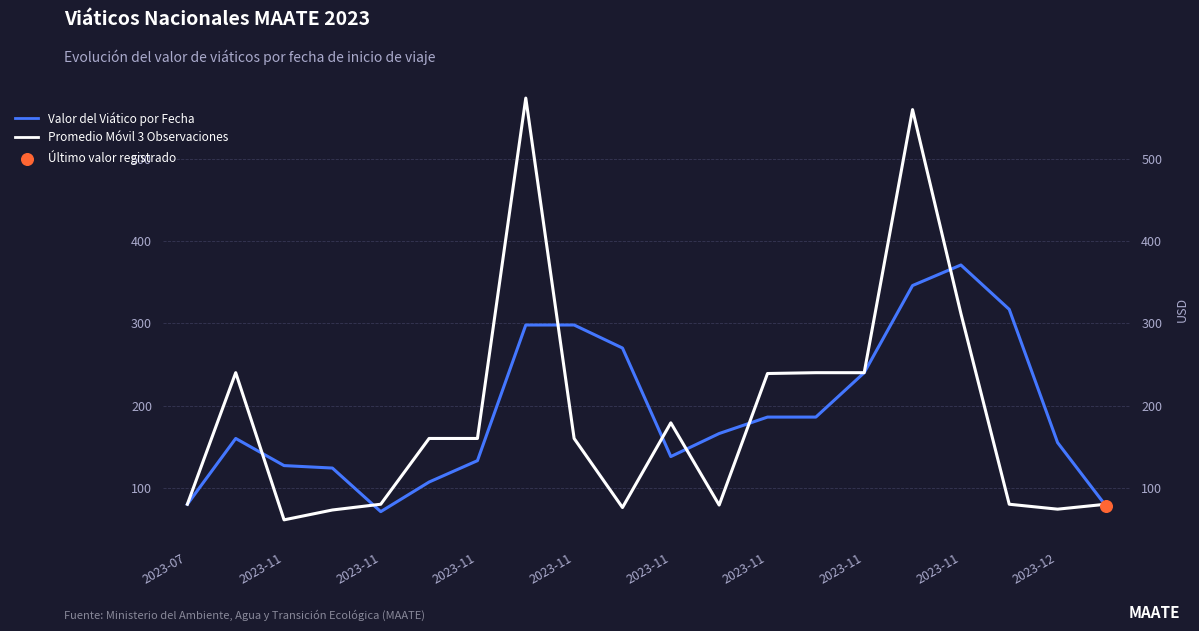

Which series has the largest total across all categories?

Valor del Viático por Fecha